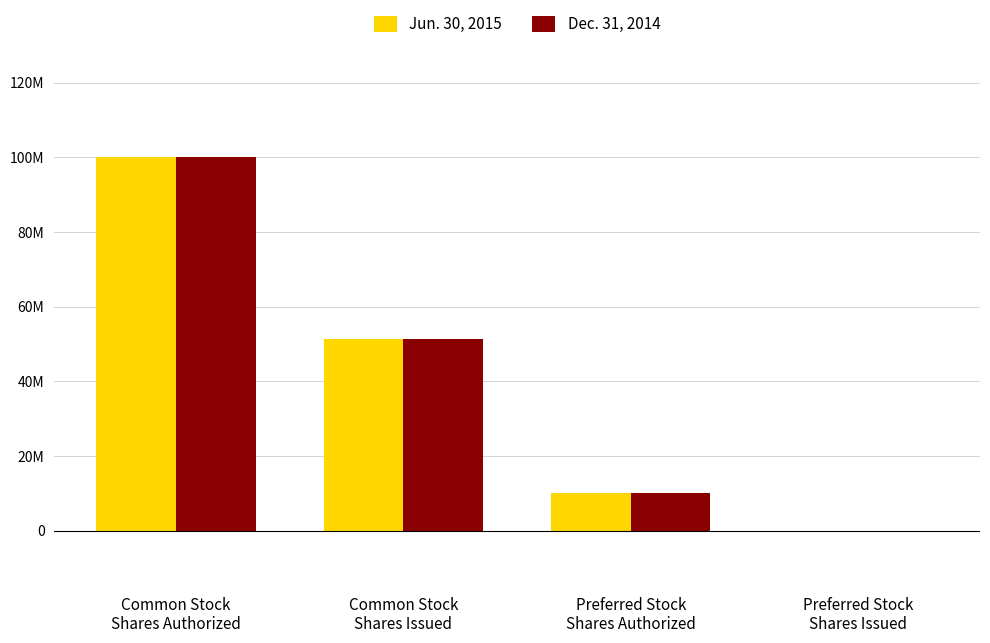

True or false: Dec. 31, 2014 has a value of 10000000 at Preferred Stock
Shares Authorized.

True